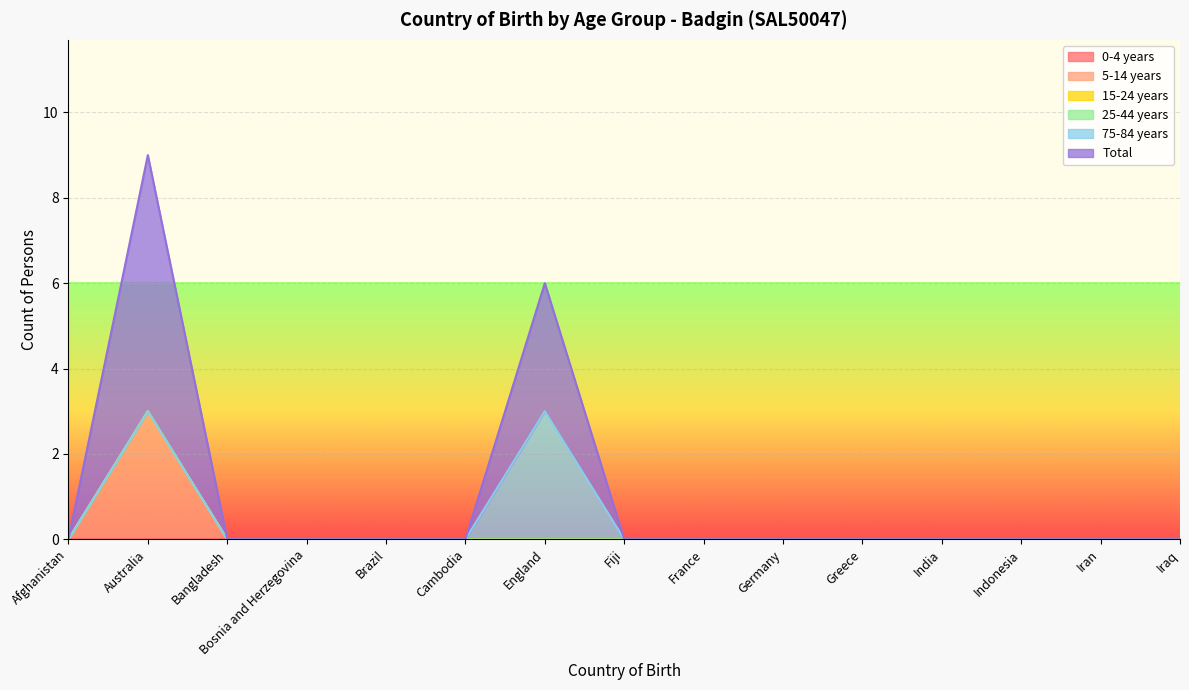

How many 75-84 years values are between 0 and 1?

14